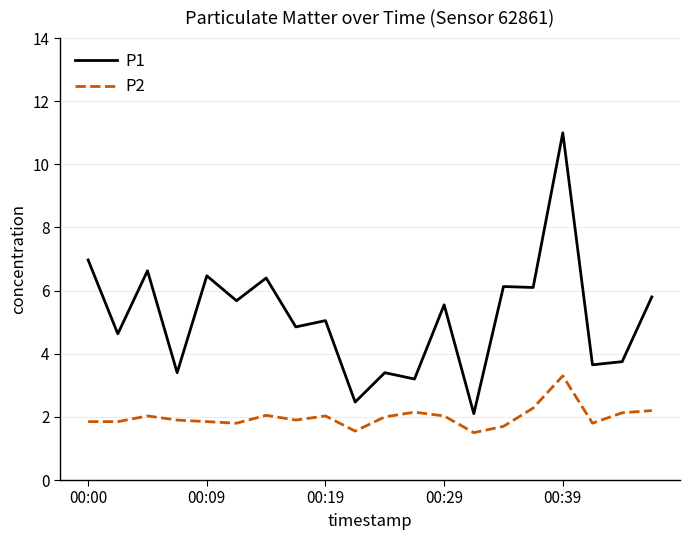

What is the maximum value shown in the chart?

11.0